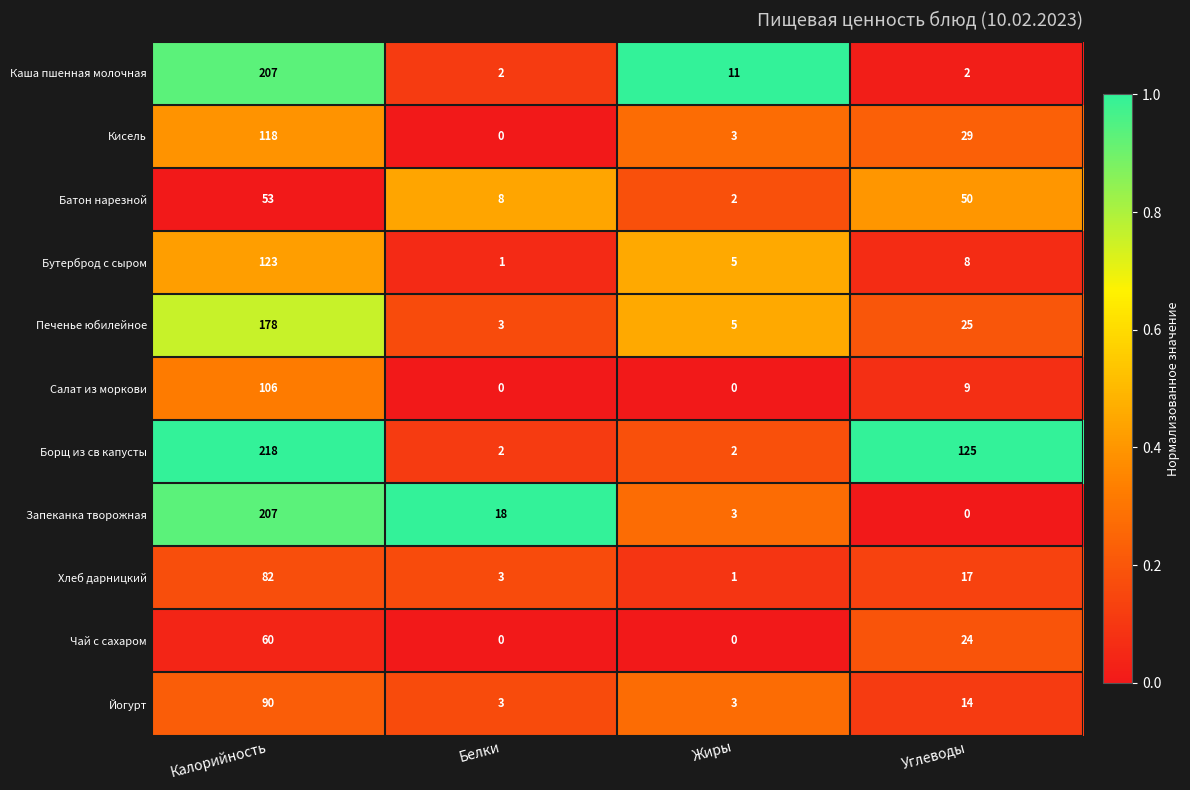

Which series has the largest total across all categories?

Борщ из св капусты